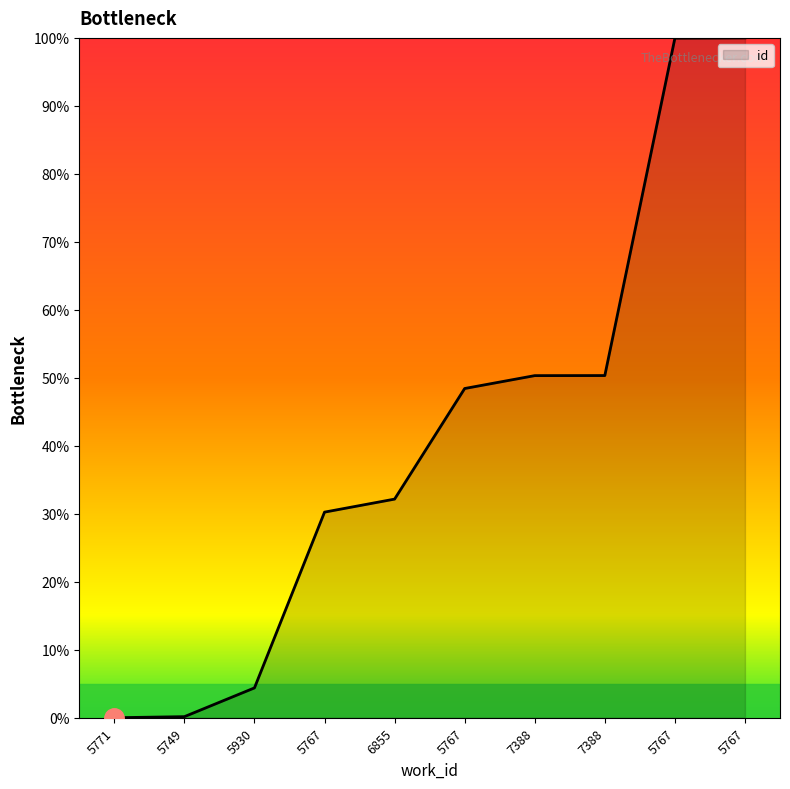

What is the difference between the maximum and second lowest values?

99.8